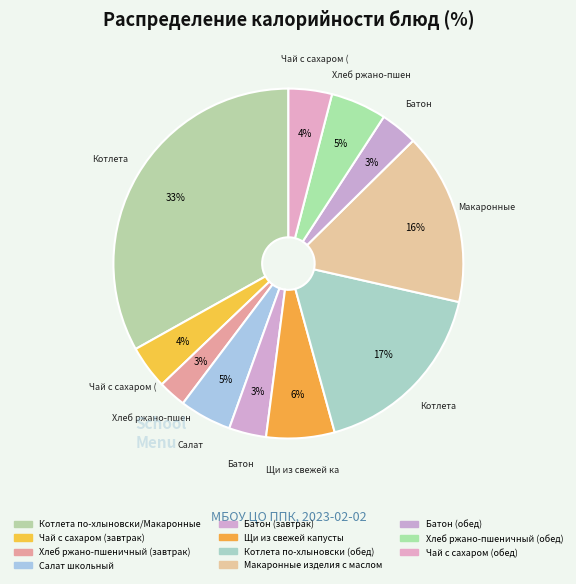

Is it true that Котлета по-хлыновски/Макаронные is 41% of the pie?

False